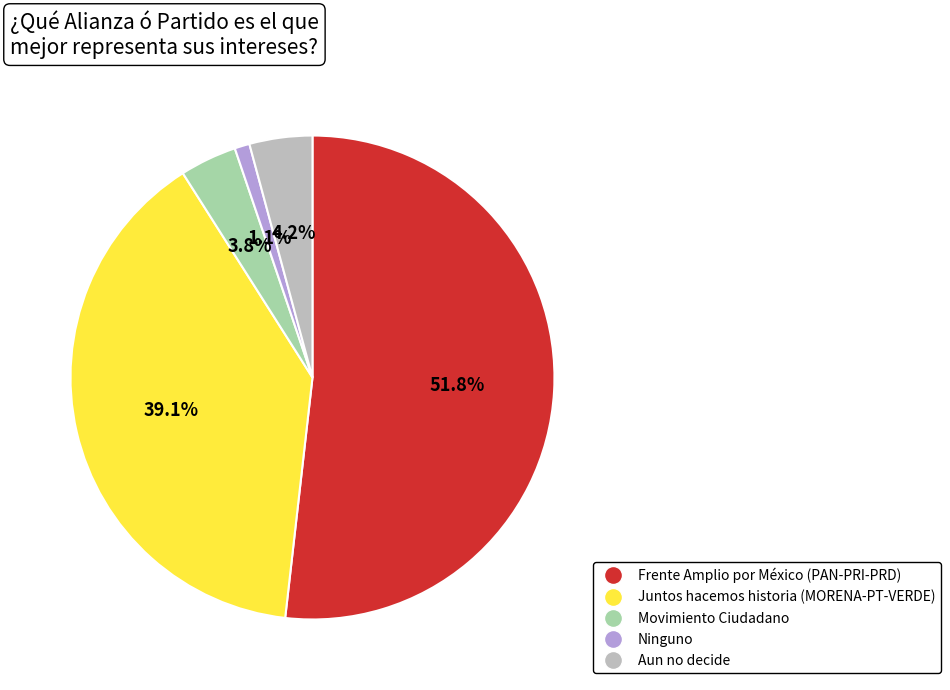

Does any single category account for the majority?

Yes